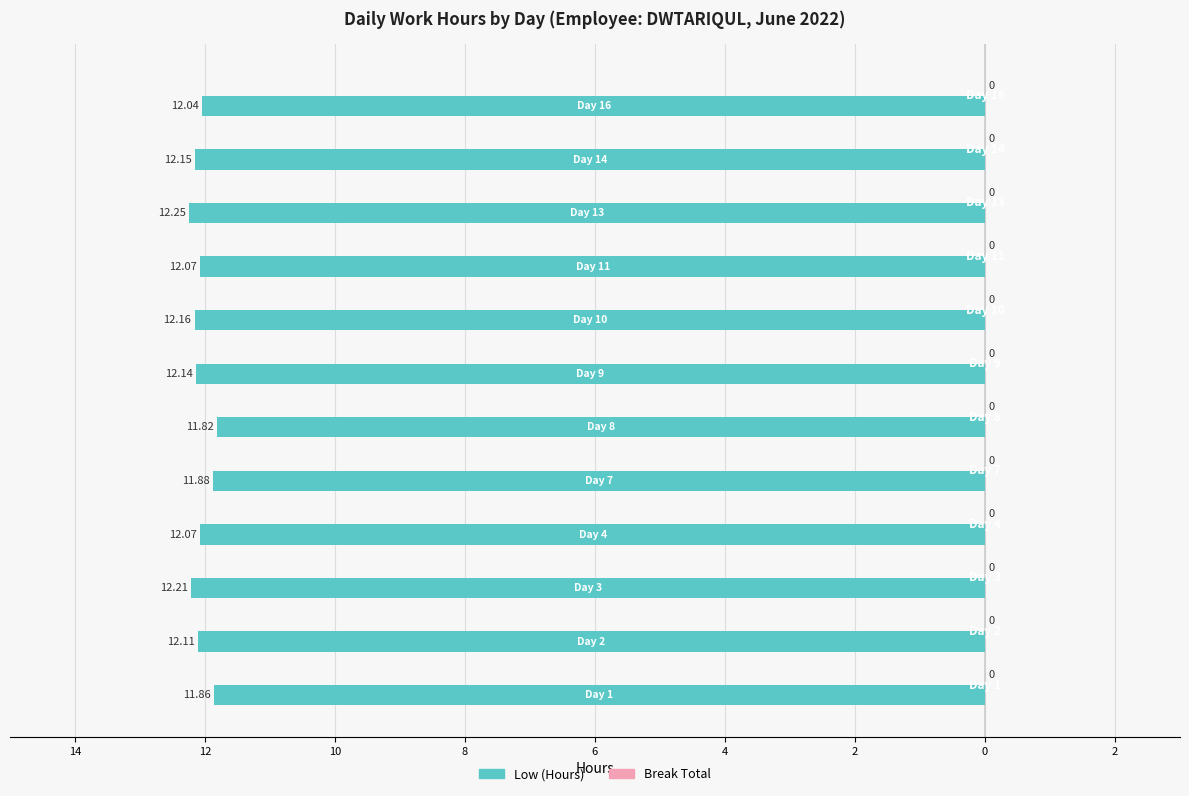

Are the bars horizontal?

Yes